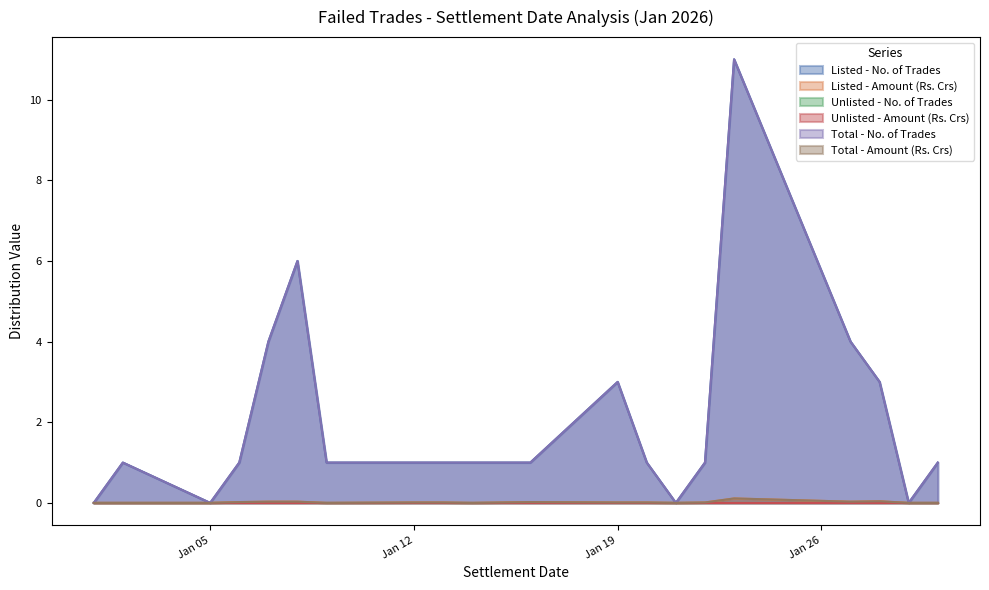

At which category does Listed - Amount (Rs. Crs) reach its first local peak?

2026-01-16